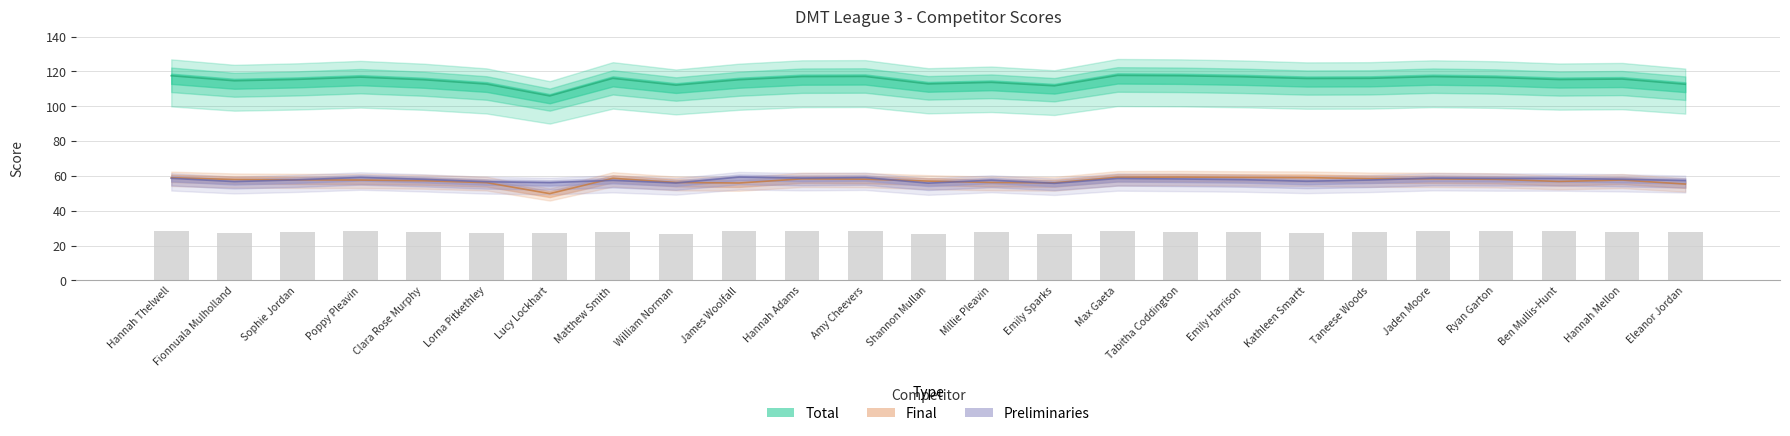

The Preliminaries series shows 56.7 at Fionnuala Mulholland. True or false?

True